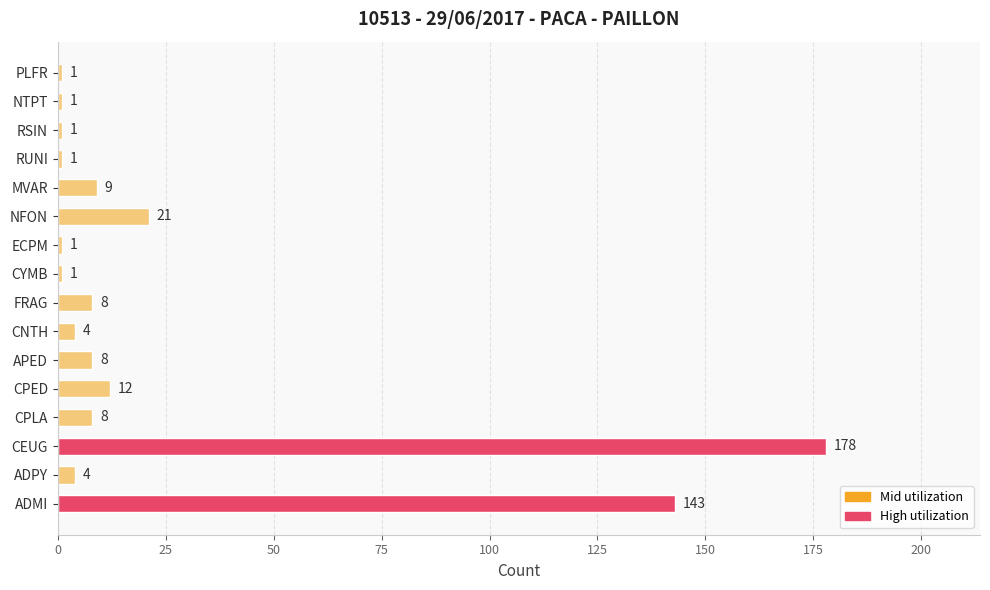

What is the greatest value displayed?

178